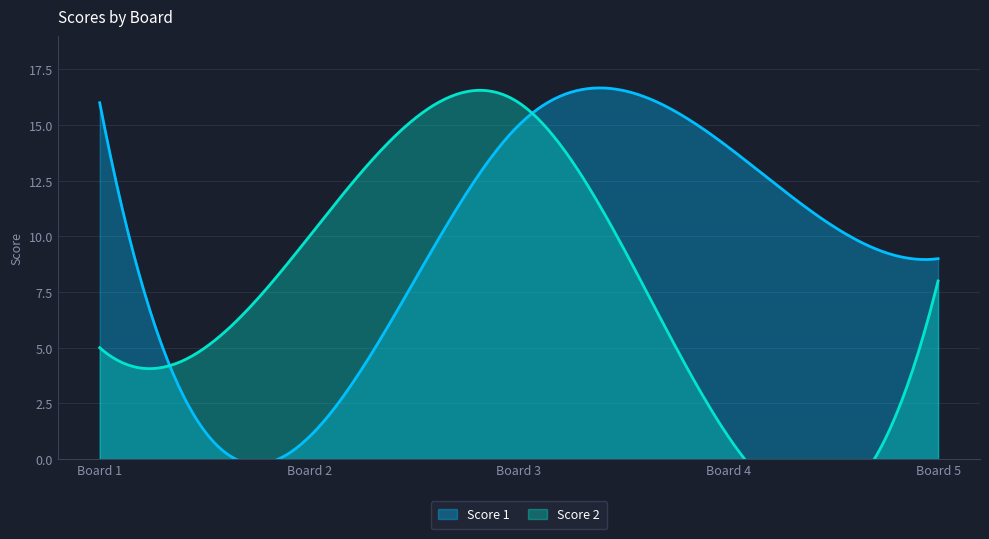

How many values in the Score 2 series exceed 8?

2